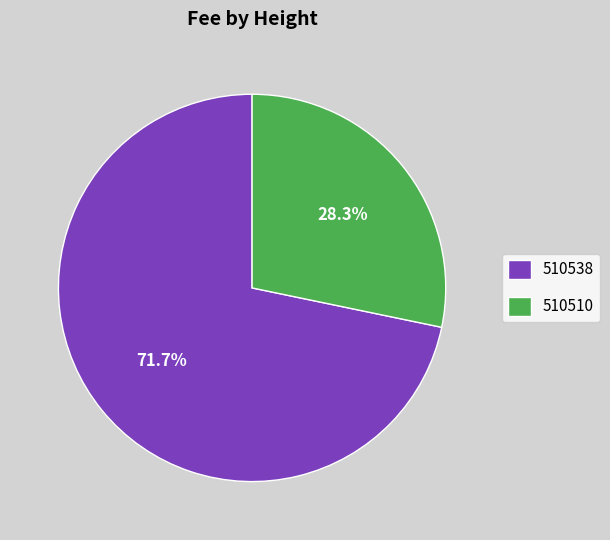

Which slice represents more than half of the pie?

510538